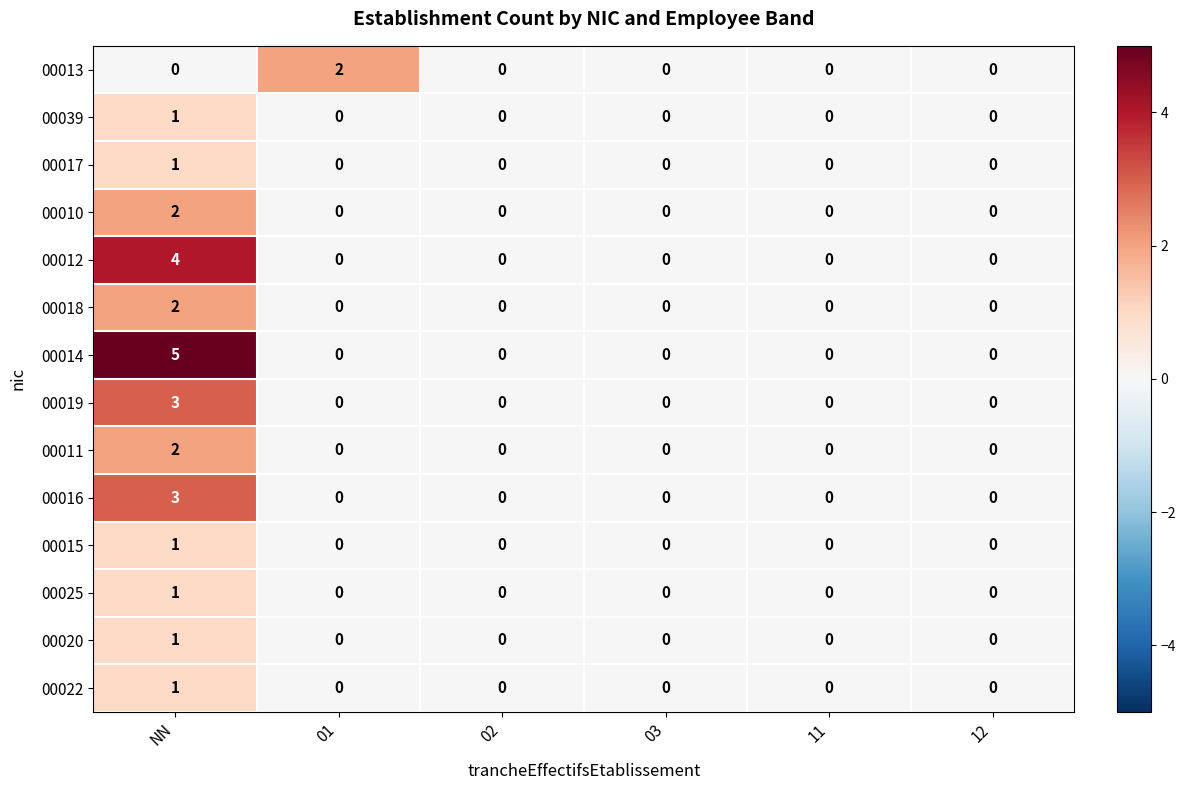

Which series has the widest spread of values?

00014